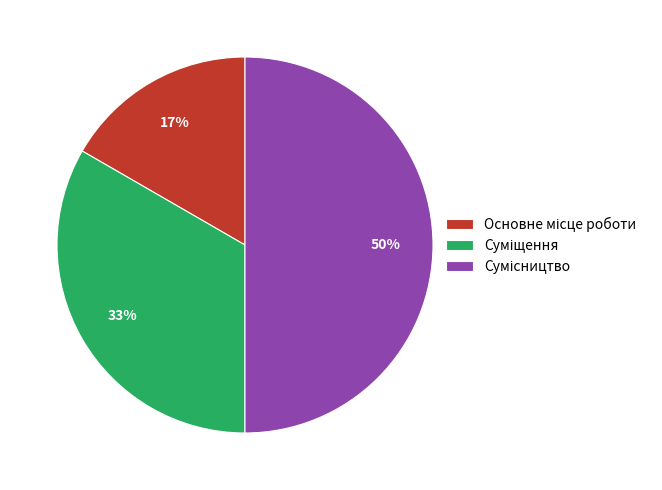

To the nearest percent, what is the difference between the largest and smallest slice percentages?

33%